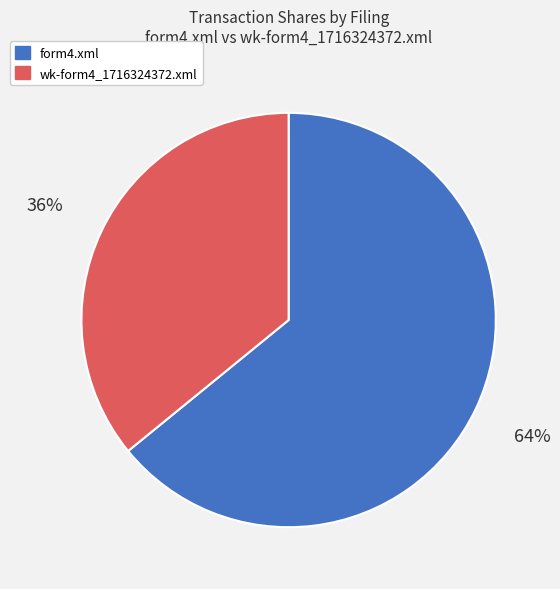

True or false: wk-form4_1716324372.xml accounts for 36% of the total.

True